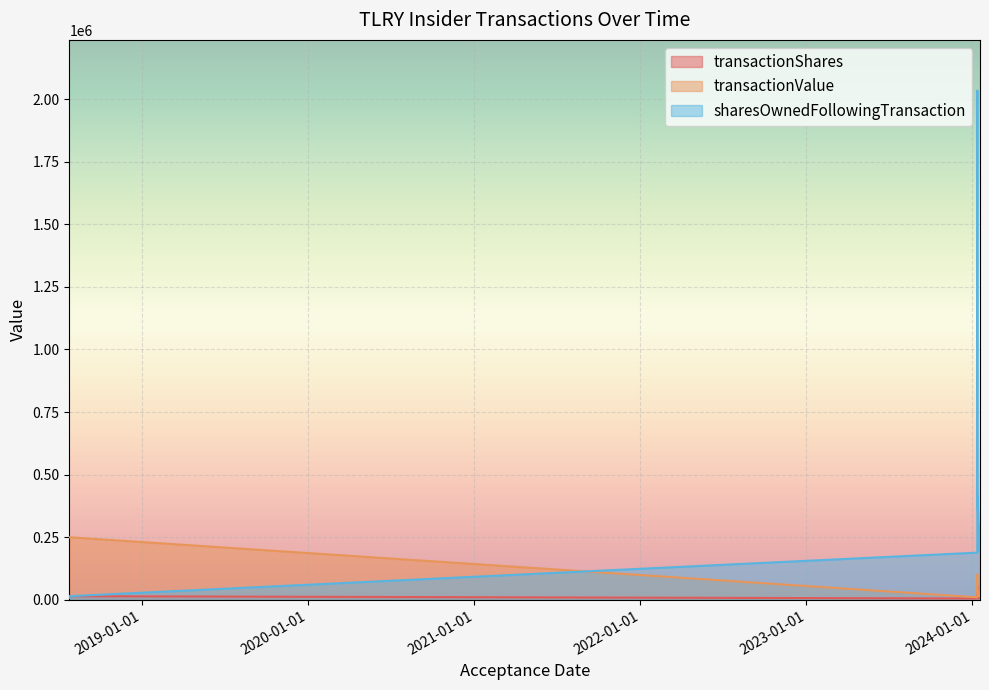

What value does the sharesOwnedFollowingTransaction series have at 2018-07-25?

8205